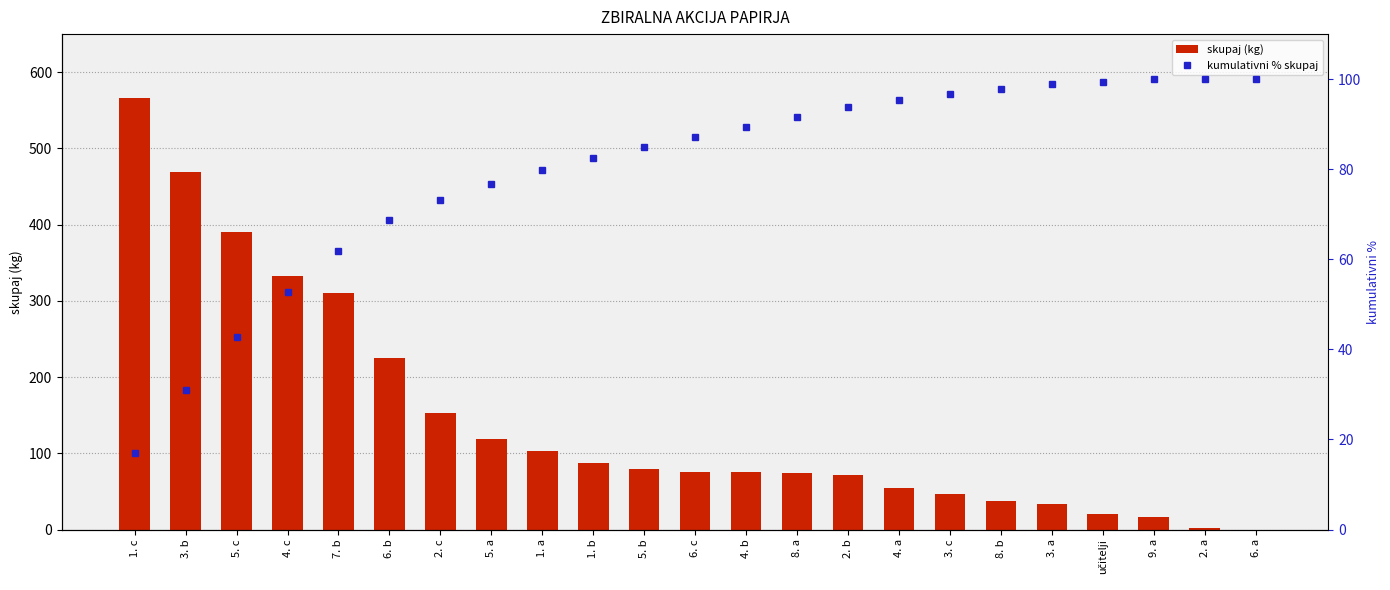

What is the value of the kumulativni % skupaj bar at the 2nd from the left?

31.0